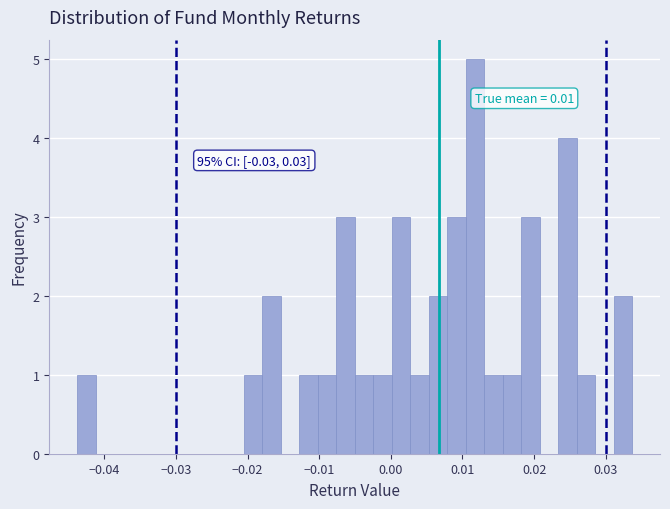

Read against the x-axis, roughly where is the centre of the tallest bar?

0.012